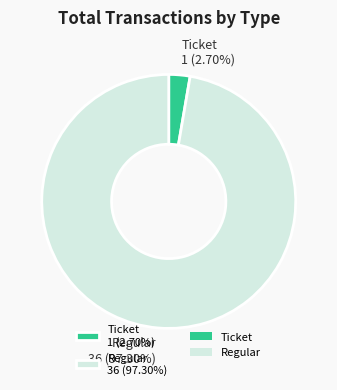

How many slices are in this pie chart?

2